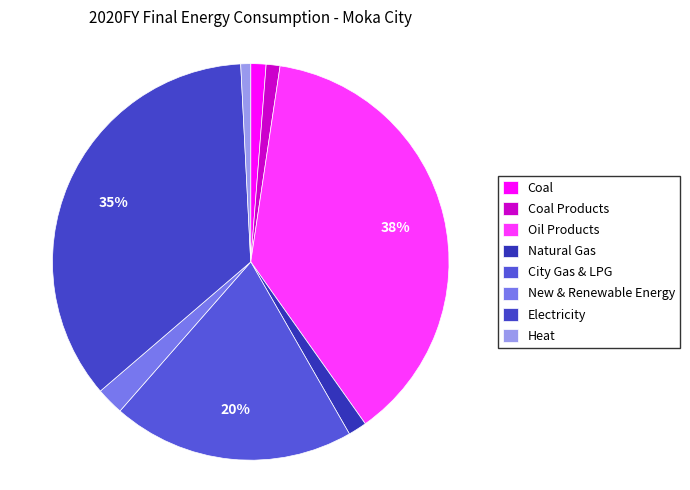

Is there a majority slice in this chart?

No